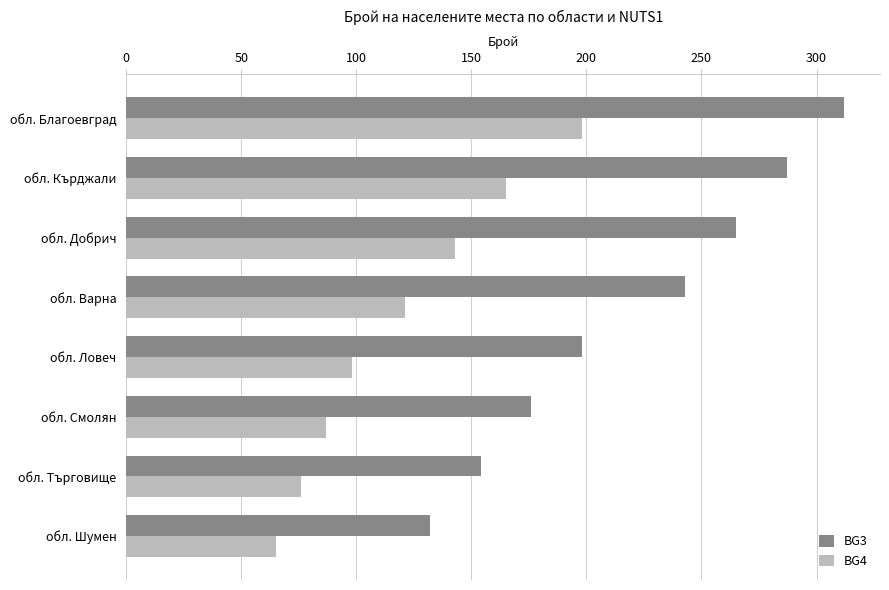

Is it true that BG3 equals 419 at обл. Варна?

False